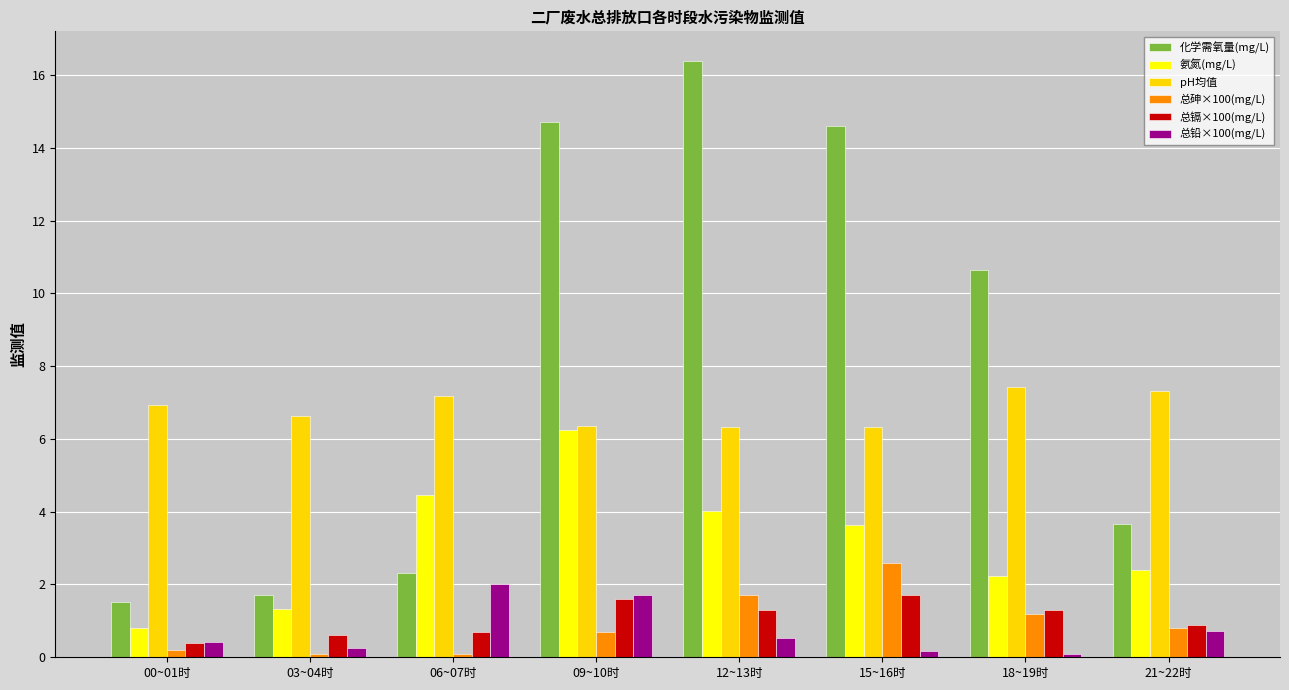

How many bars are there in each group?

6